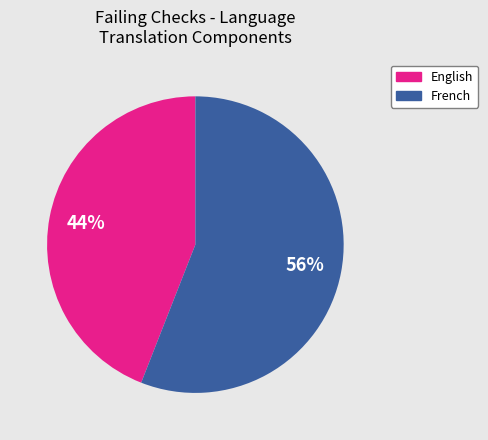

Is there any slice that represents more than half of the pie?

Yes